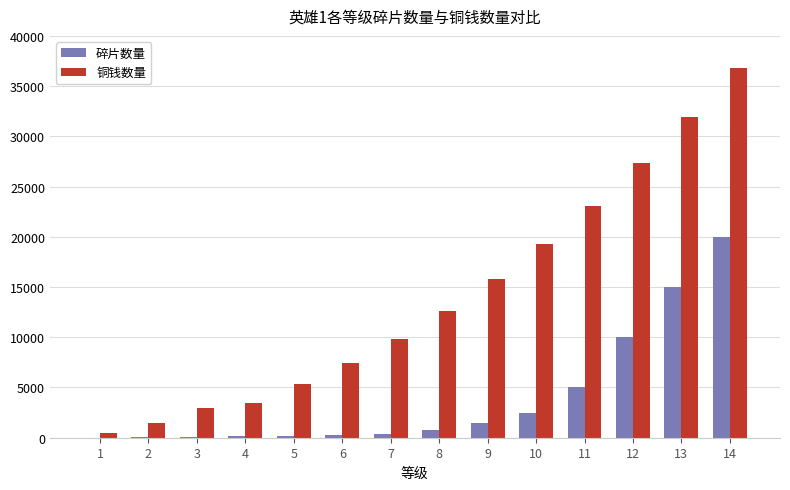

What is the maximum value shown in the chart?

36800